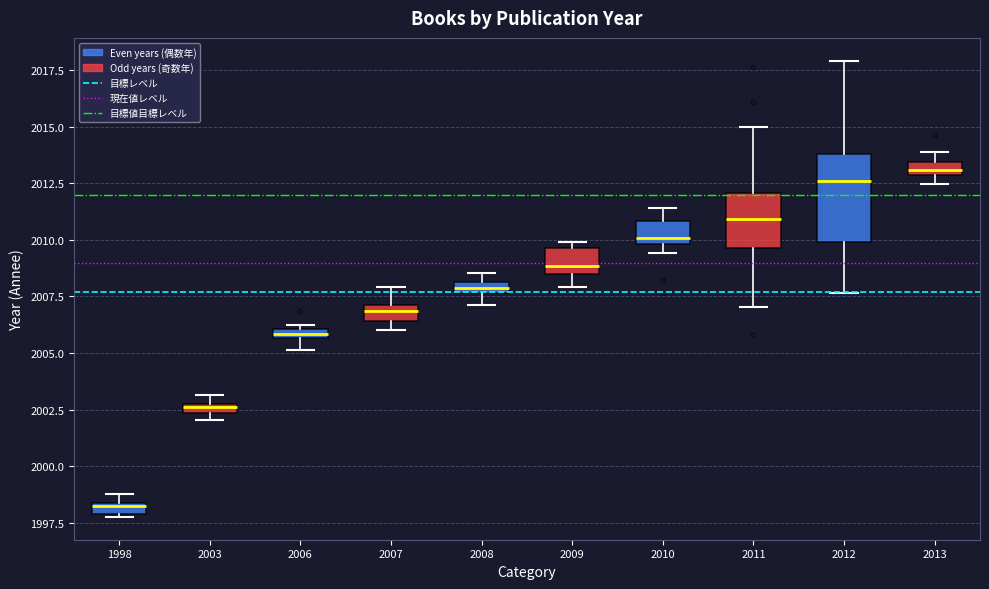

Which box is the tallest, from its lower edge to its upper edge?

2012